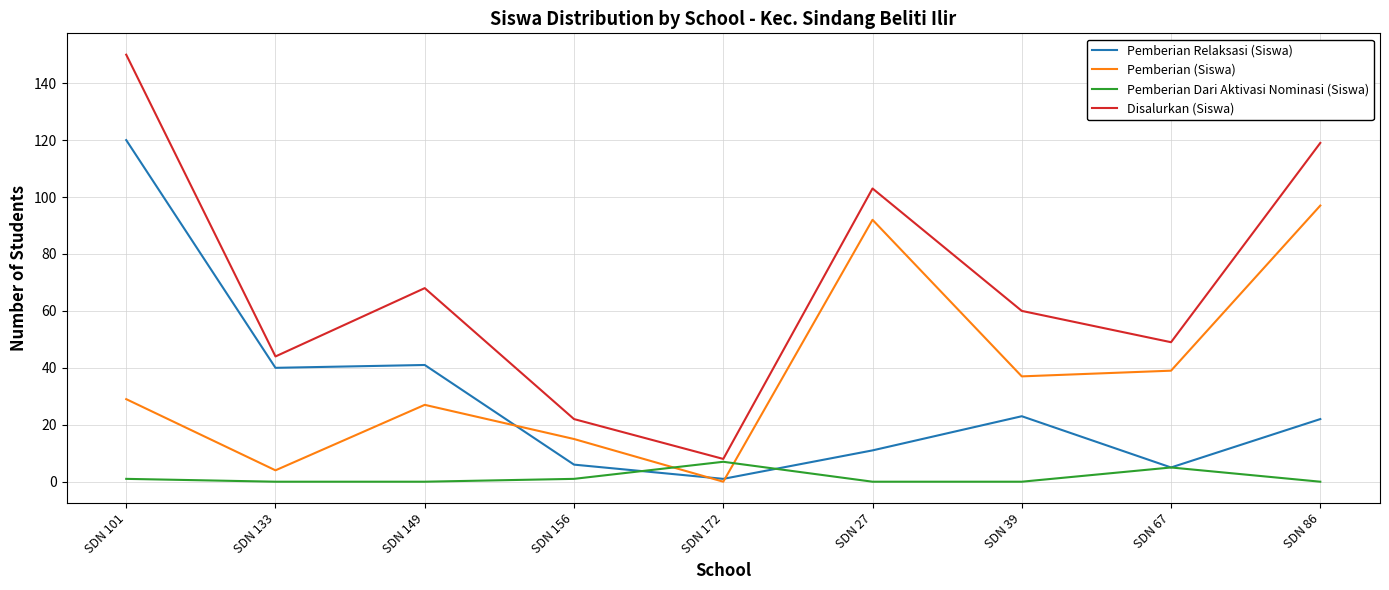

Rank the series by their maximum value, from highest to lowest.

Disalurkan (Siswa), Pemberian Relaksasi (Siswa), Pemberian (Siswa), Pemberian Dari Aktivasi Nominasi (Siswa)